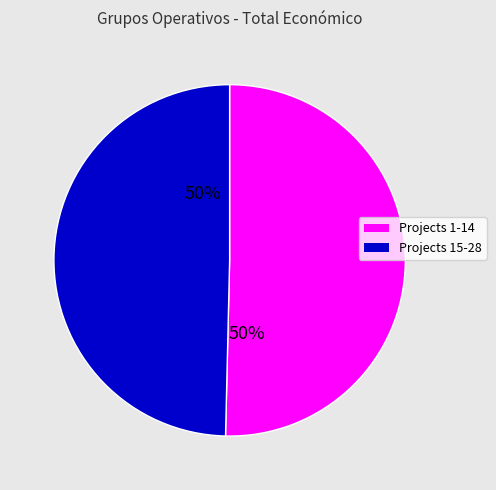

How many slices are in this pie chart?

2